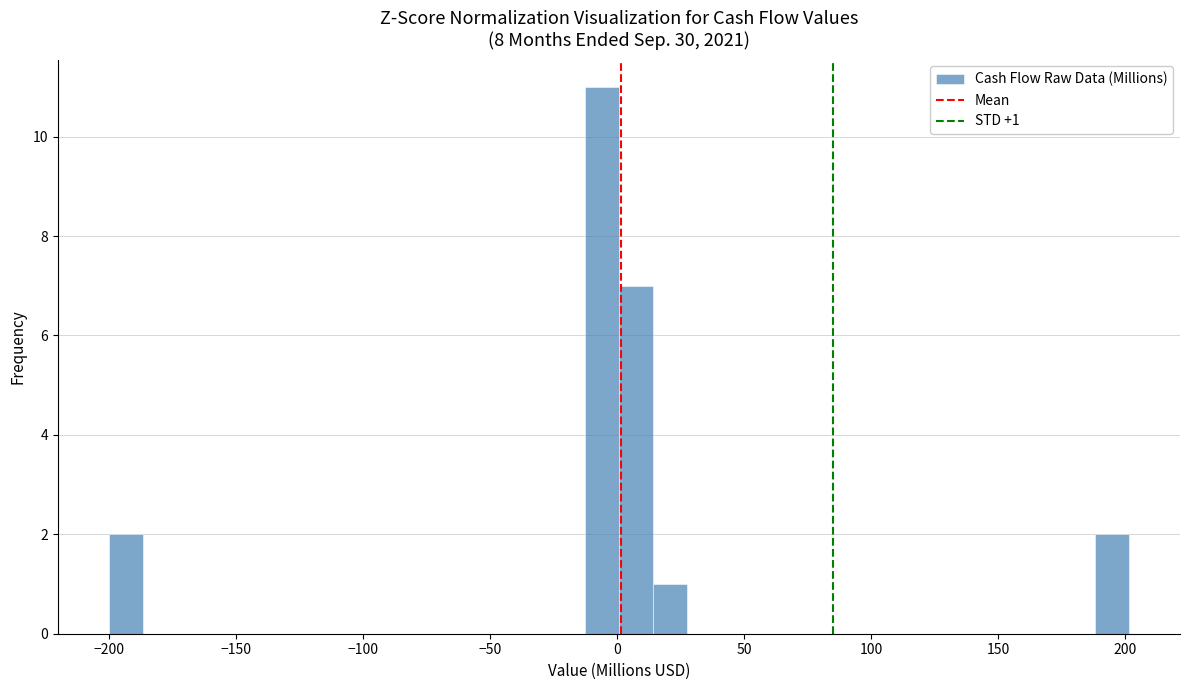

Around what value on the x-axis is the tallest bar? Give the approximate position of its centre, as read against the axis.

-5